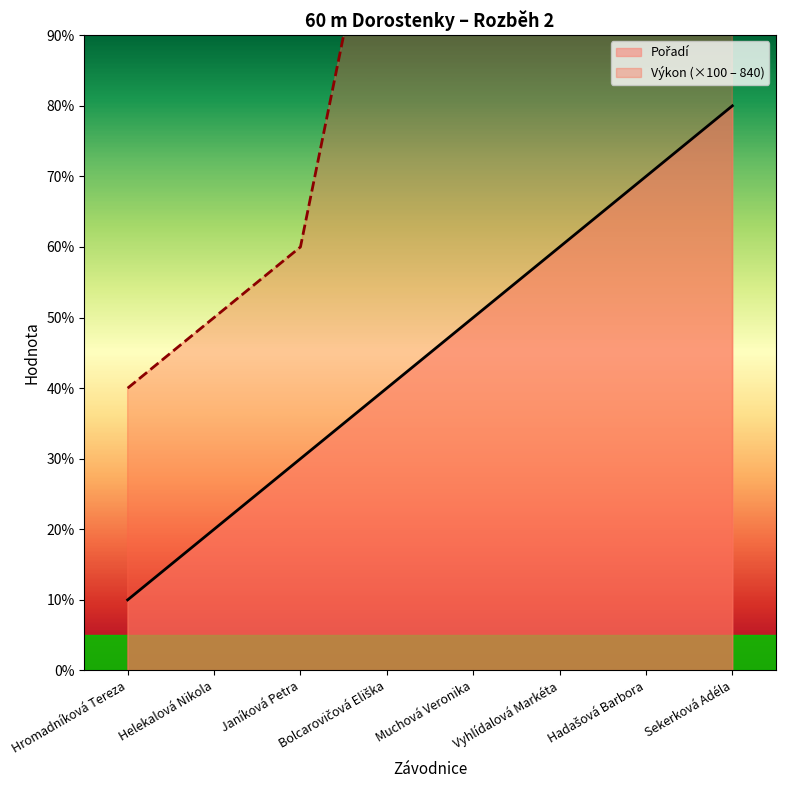

At which category is the sum across all series the highest?

Sekerková Adéla